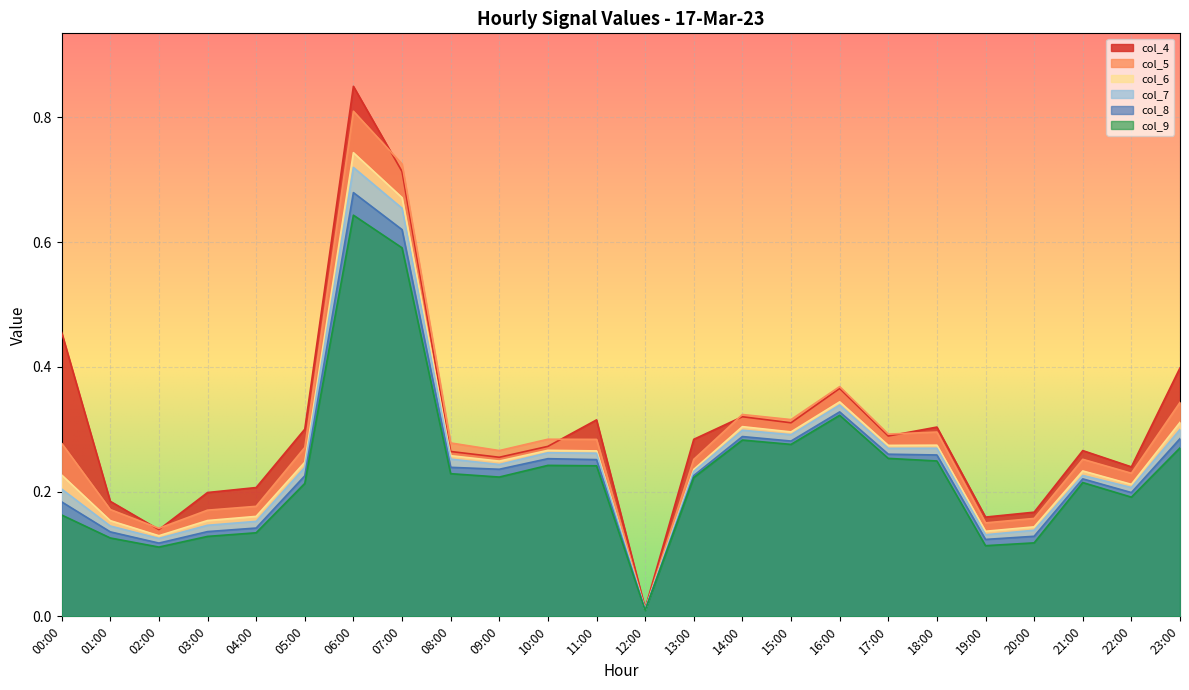

Which series changed the most between 12:00 and 21:00?

col_4